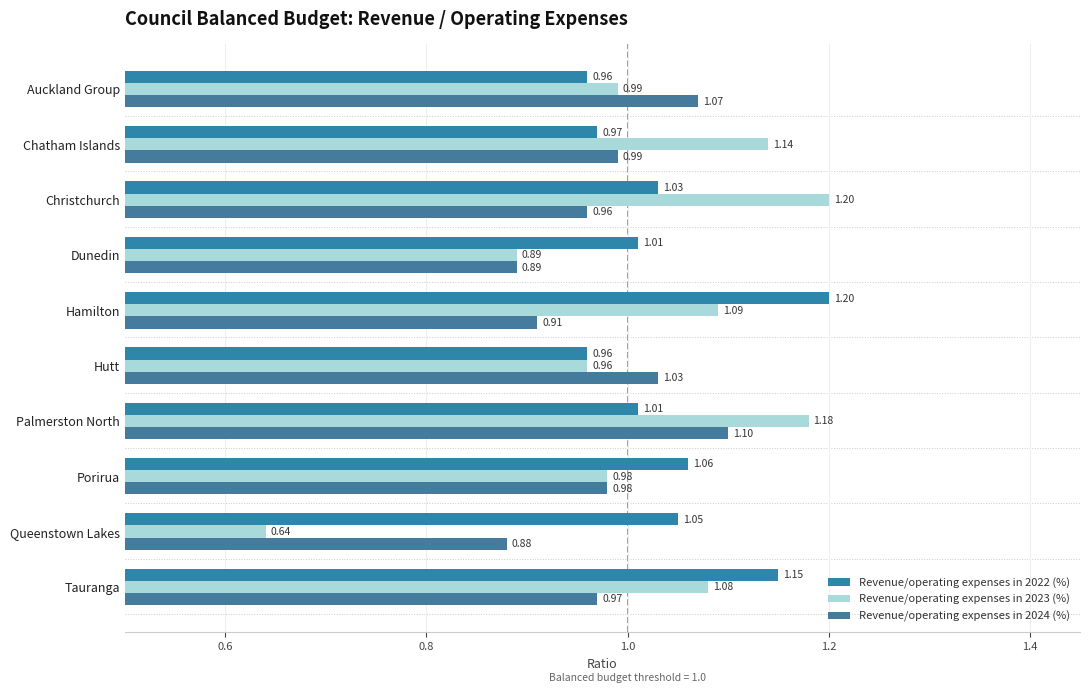

Which series has the largest total across all categories?

Revenue/operating expenses in 2022 (%)